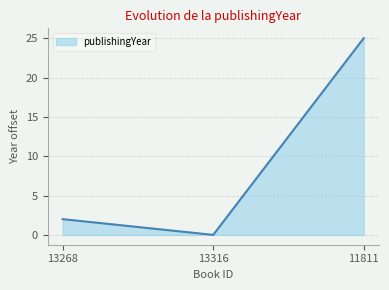

What is the change in value from 13268 to 11811?

+23